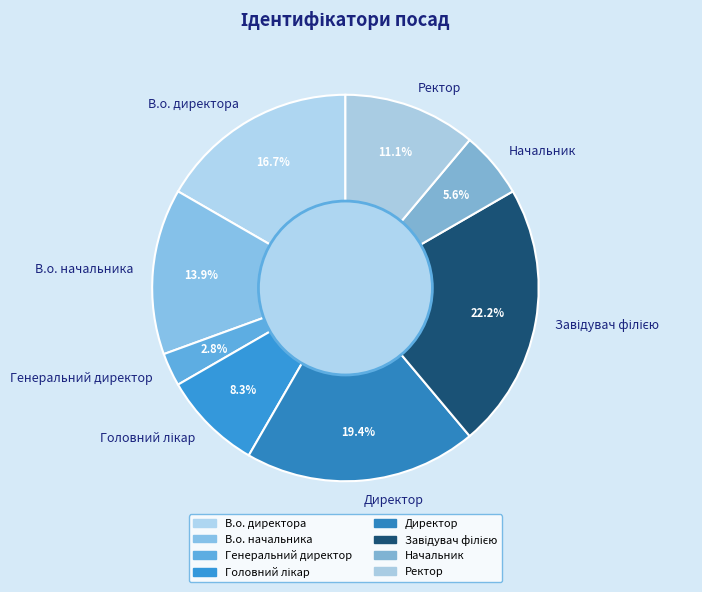

Which category has the smallest portion of the pie?

Генеральний директор